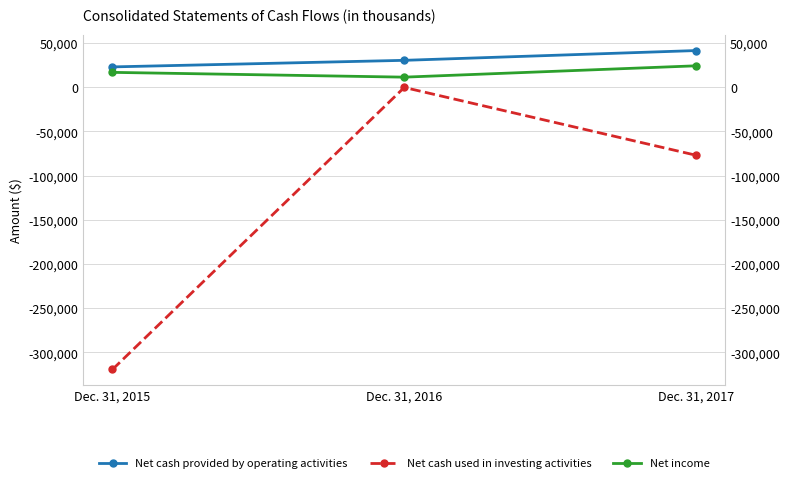

What is the value of the Net cash provided by operating activities point at the 3rd from the left?

41403